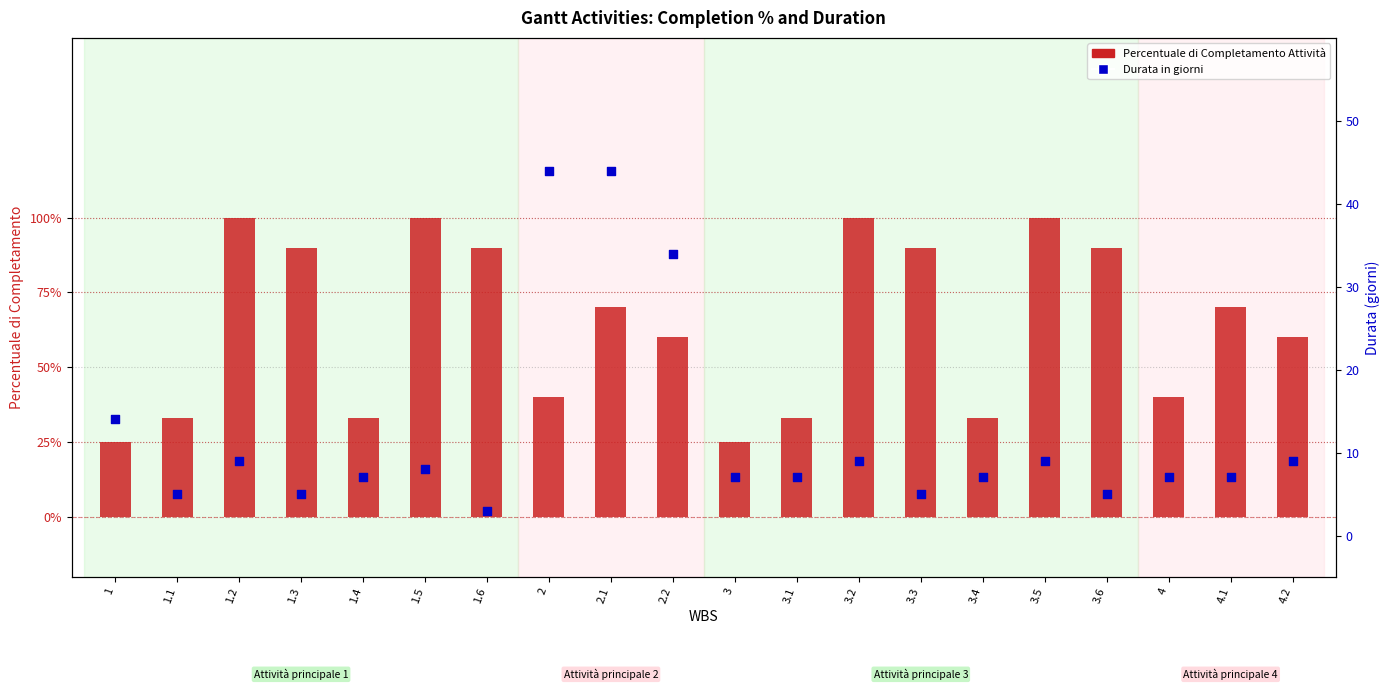

What are all the series names shown in the legend?

Percentuale di Completamento Attività, Durata in giorni